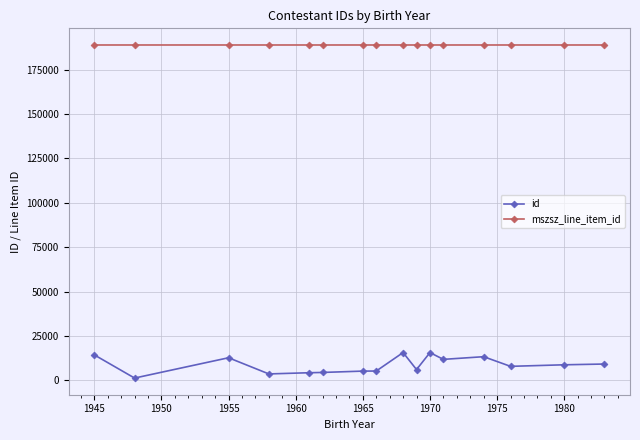

What is the difference between the maximum and second lowest values in the id series?

12031.3